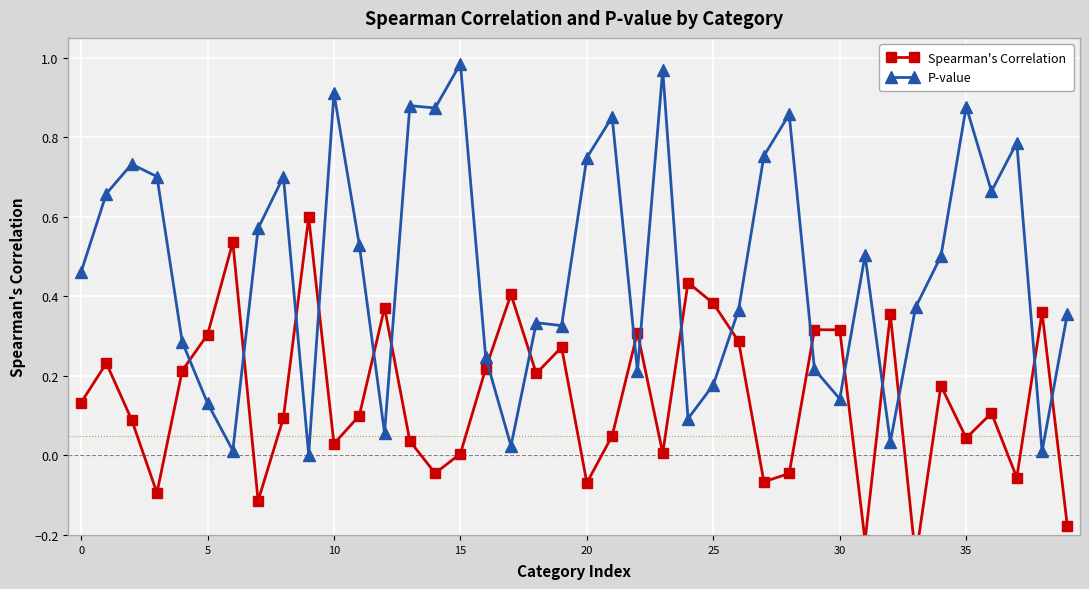

Which series has the largest total across all categories?

P-value